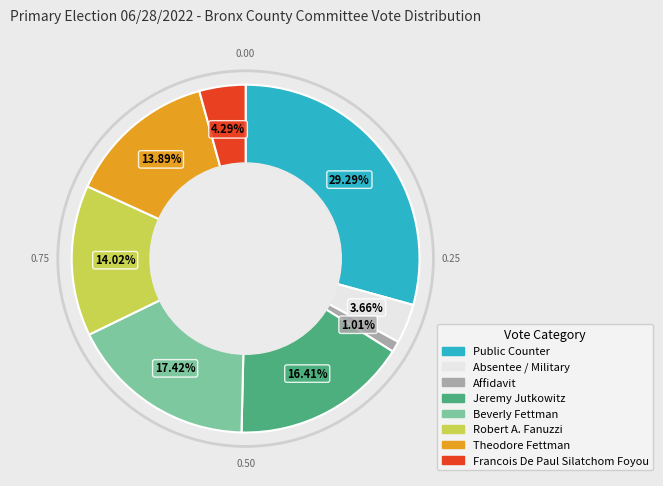

Is there any slice that represents more than half of the pie?

No